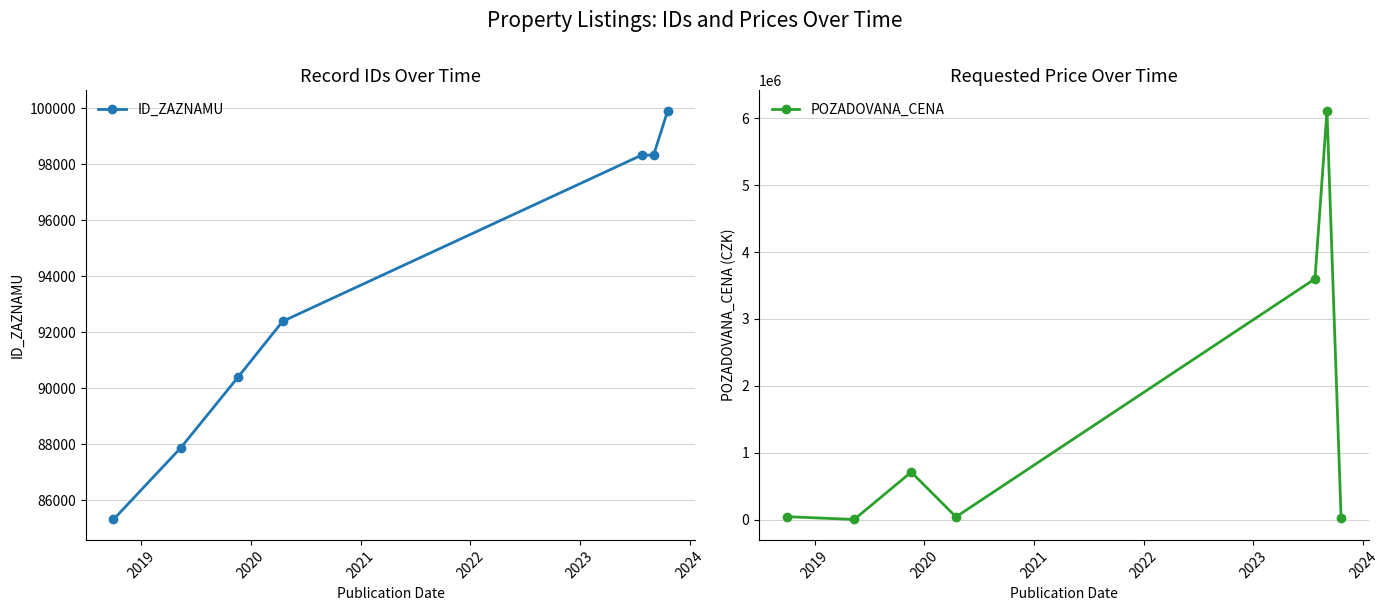

Read the ID_ZAZNAMU value at 2019, to the nearest 10.

87880